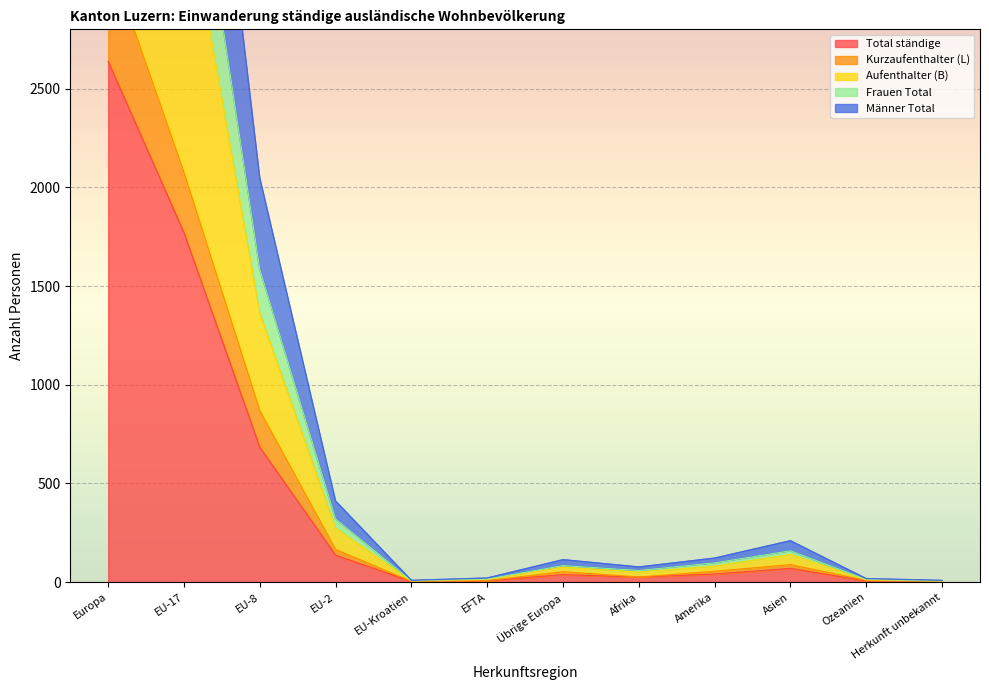

Is the value of Total ständige at Übrige Europa greater than the value of Frauen Total at EU-17?

No